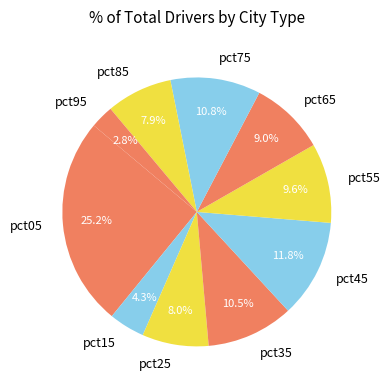

What percentage is the pct75 slice, to the nearest percent?

11%